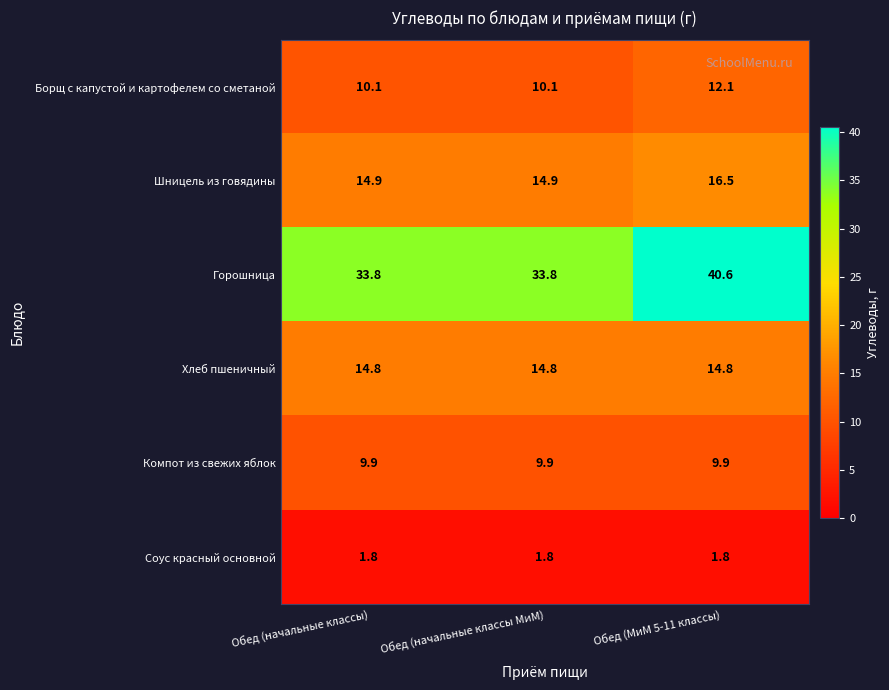

Is it true that Хлеб пшеничный equals 14.8 at Обед (МиМ 5-11 классы)?

True